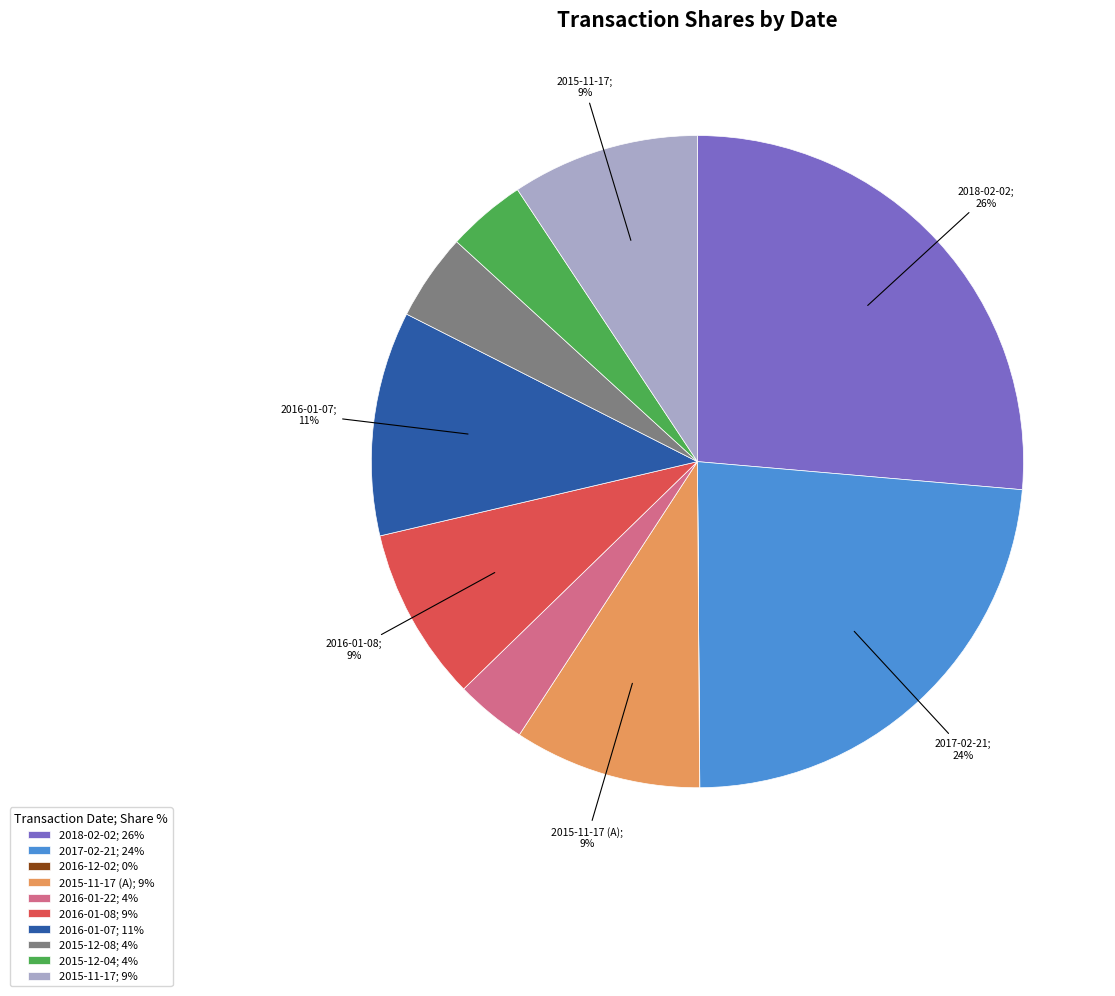

To the nearest percent, what percentage of the pie is 2016-01-07; 11%?

11%